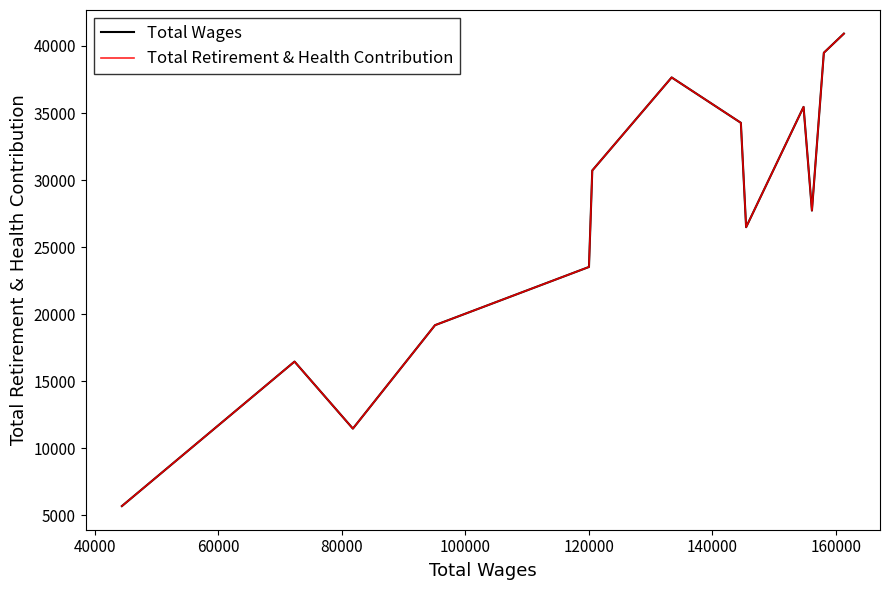

What is the average value of the Total Retirement & Health Contribution series?

26844